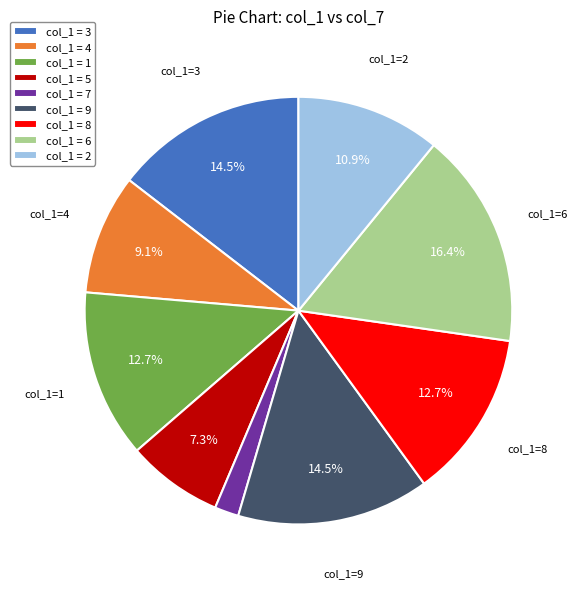

What is the largest slice in the pie chart?

col_1 = 6